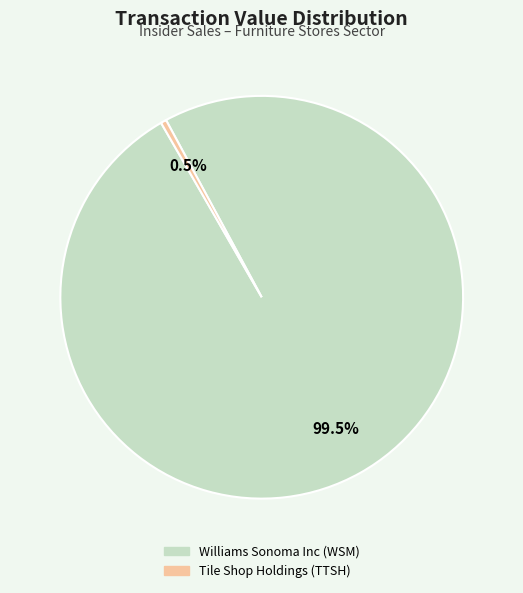

Rank the categories by value from lowest to highest.

Tile Shop Holdings (TTSH), Williams Sonoma Inc (WSM)